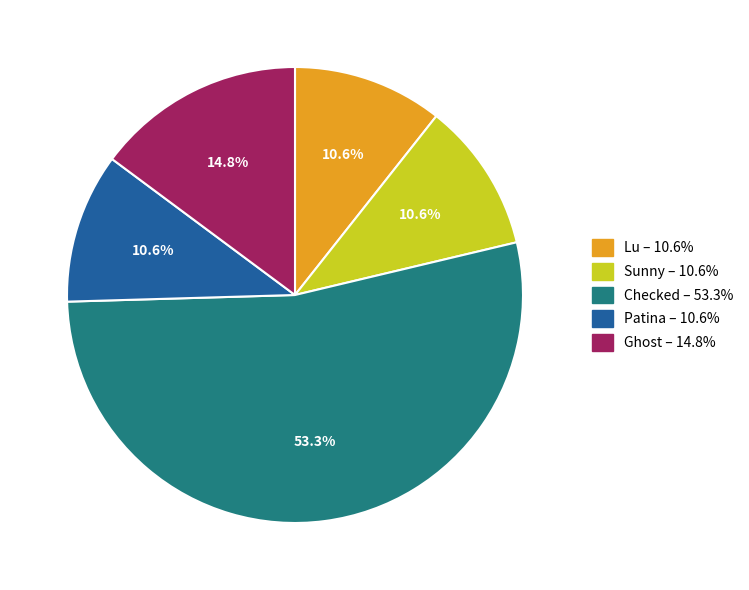

How many slices are in this pie chart?

5